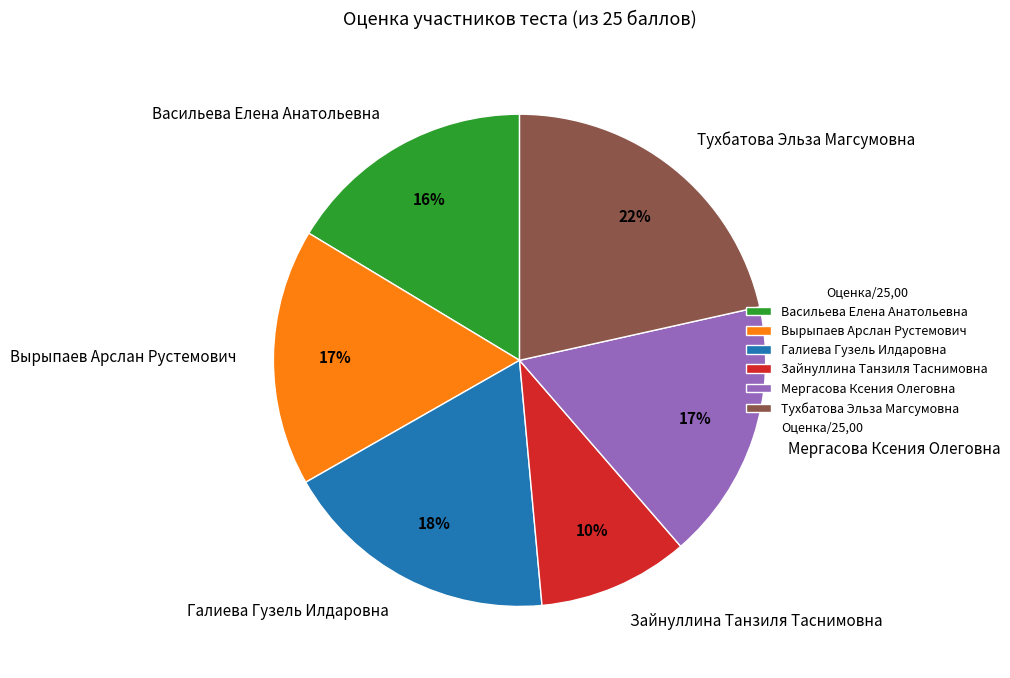

Approximately how many times larger is the value at Вырыпаев Арслан Рустемович compared to Мергасова Ксения Олеговна?

1.0